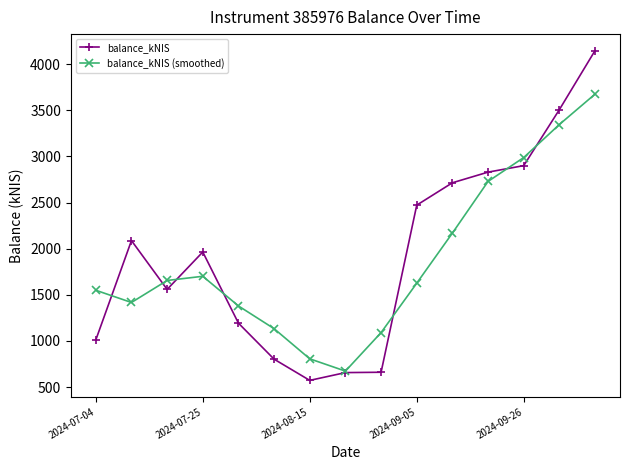

How many series are shown in this chart?

2